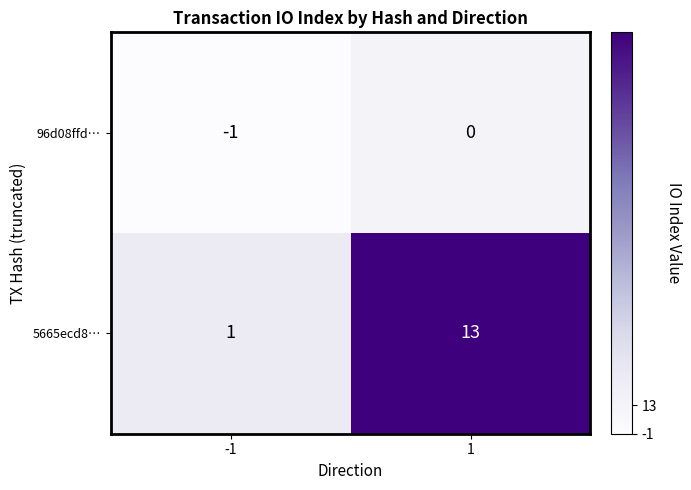

List the series in order of their overall mean, lowest first.

96d08ffd…, 5665ecd8…